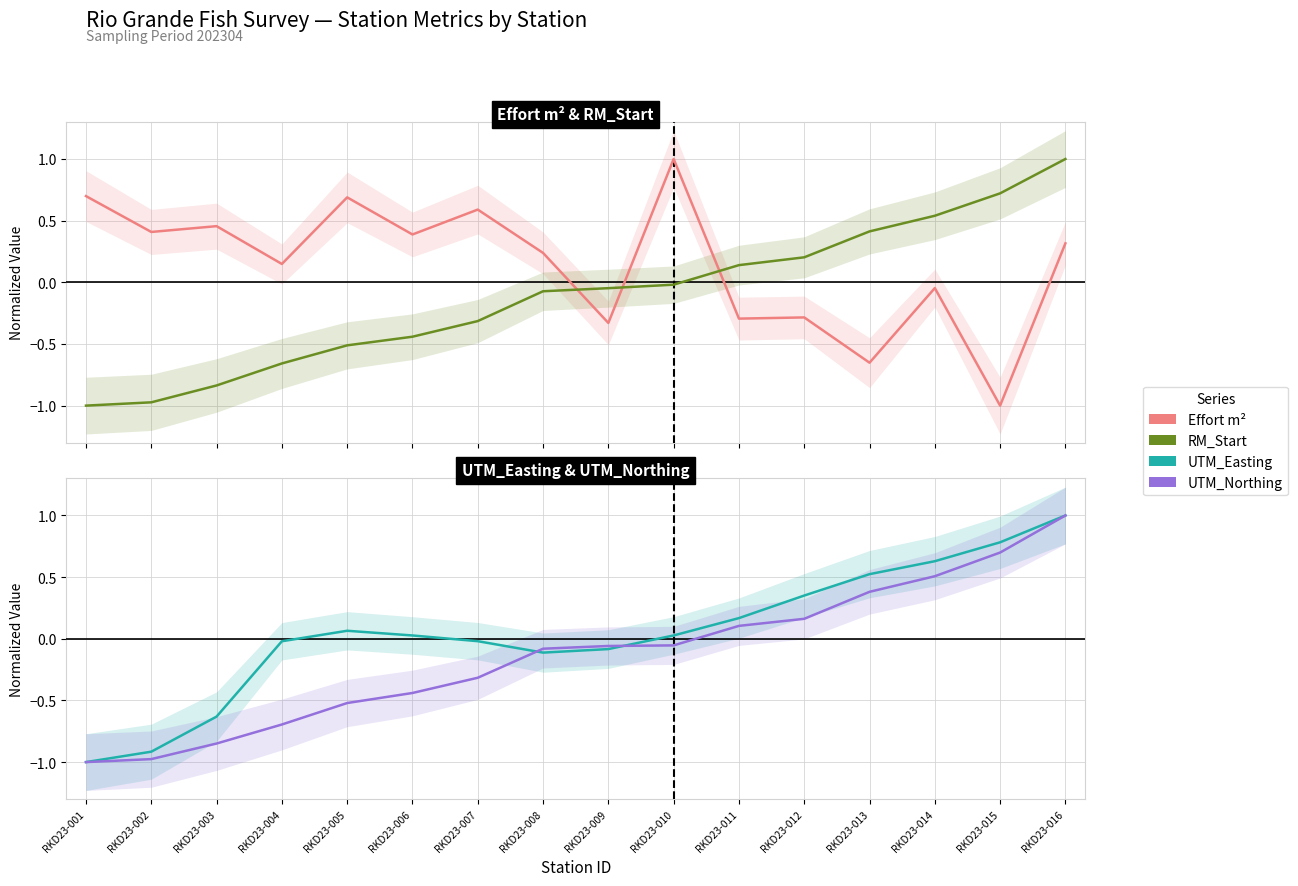

What is the value of the Effort m^2 (San Acacia) point at the 6th from the left?

0.4